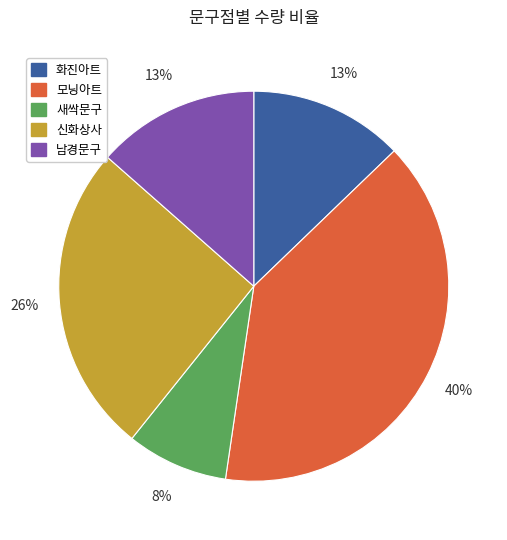

How many segments does this pie chart have?

5